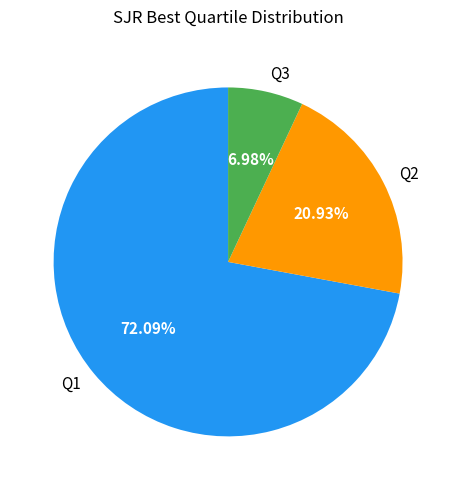

Approximately how many times larger is the value at Q2 compared to Q3?

3.0